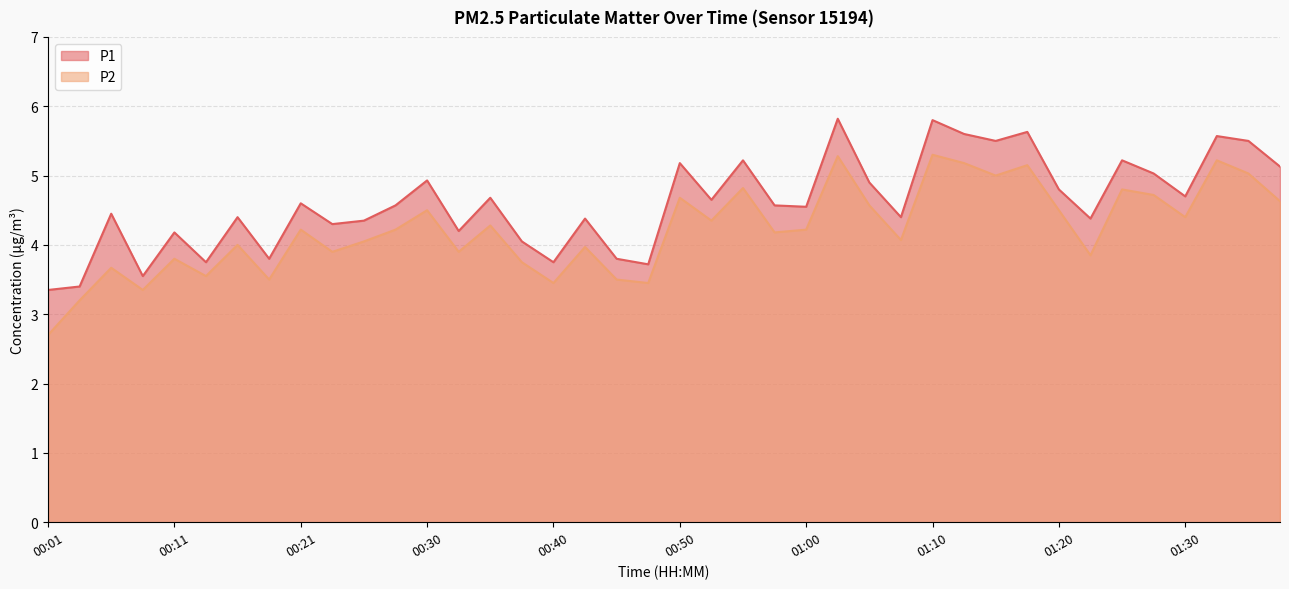

Reading left to right, what are all the values shown in this chart?

P1: 3.4	3.4	4.5	3.5	4.2	3.8	4.4	3.8	4.6	4.3	4.3	4.6	4.9	4.2	4.7	4.0	3.8	4.4	3.8	3.7	5.2	4.7	5.2	4.6	4.5	5.8	4.9	4.4	5.8	5.6	5.5	5.6	4.8	4.4	5.2	5.0	4.7	5.6	5.5	5.1
P2: 2.7	3.2	3.7	3.4	3.8	3.5	4.0	3.5	4.2	3.9	4.0	4.2	4.5	3.9	4.3	3.8	3.5	4.0	3.5	3.5	4.7	4.3	4.8	4.2	4.2	5.3	4.6	4.1	5.3	5.2	5.0	5.2	4.5	3.9	4.8	4.7	4.4	5.2	5.0	4.6